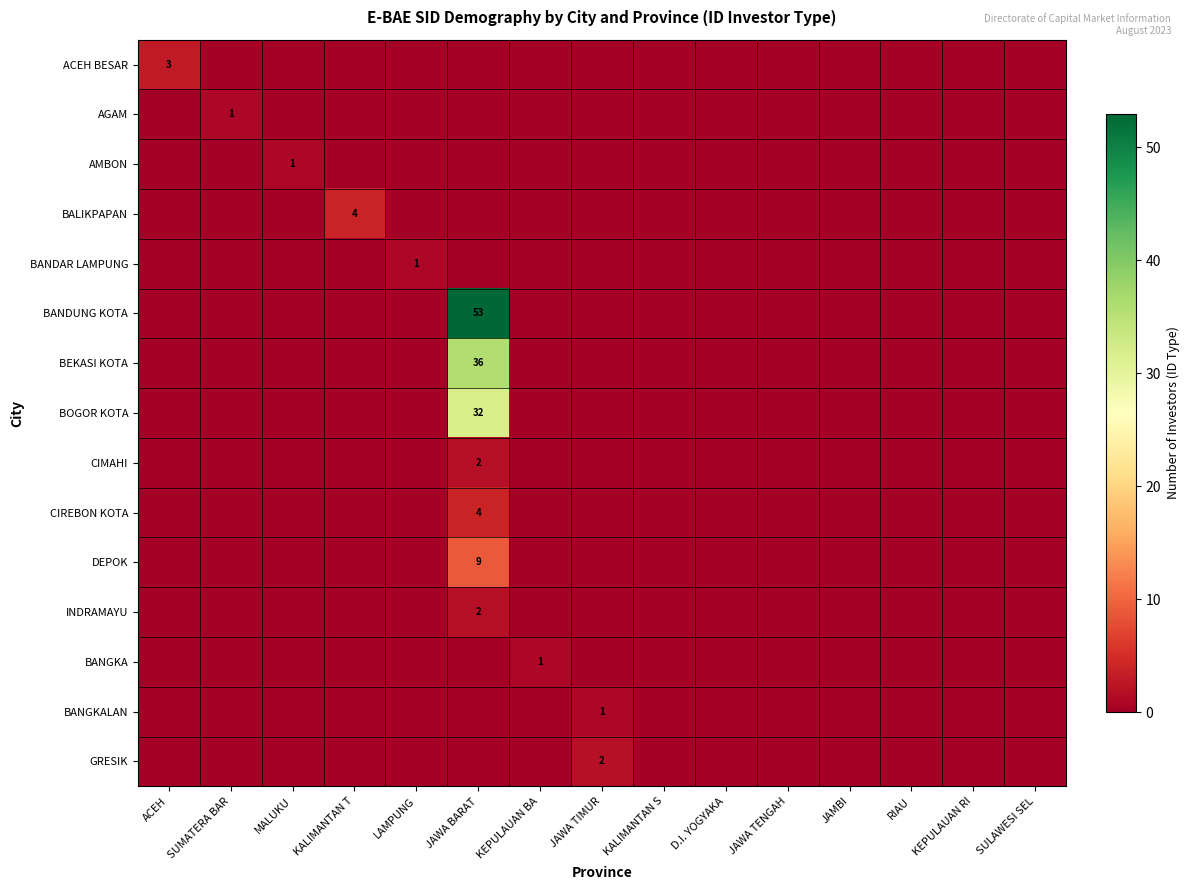

How many positive values does the BANGKA series have?

1